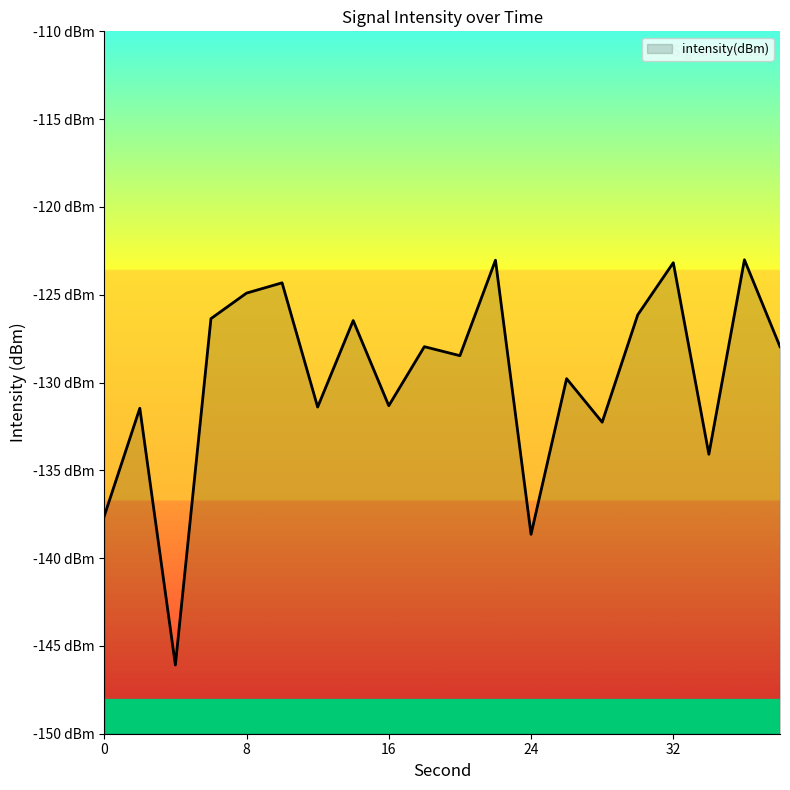

What is the average value?

-129.7